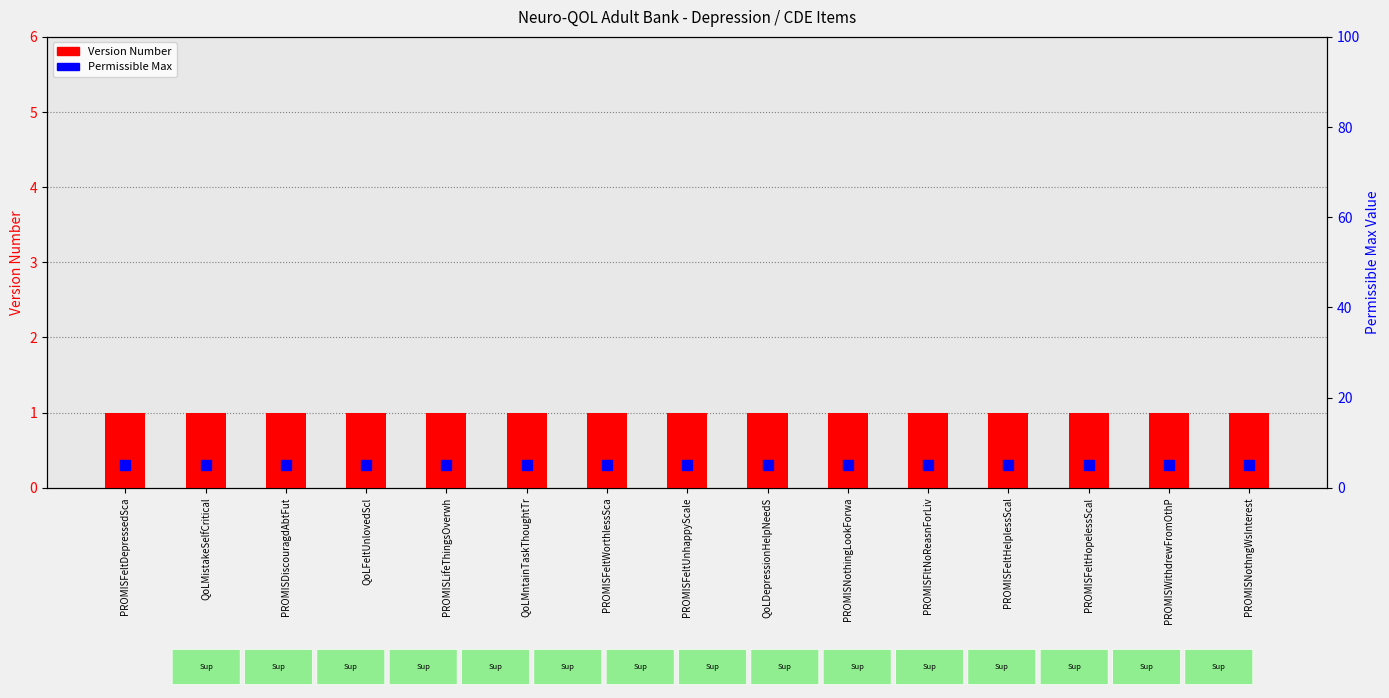

Which series contains the highest Y value?

Permissible Max